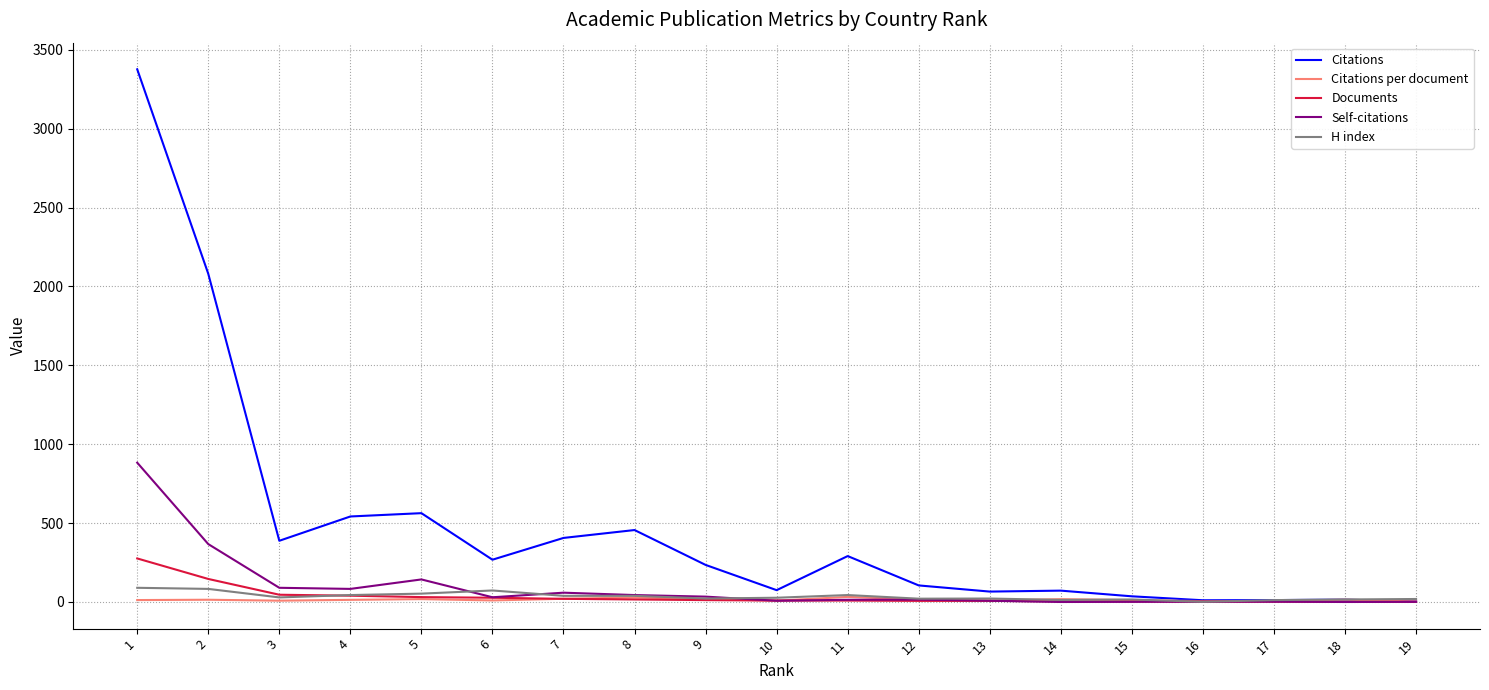

Which series has the largest total across all categories?

Citations